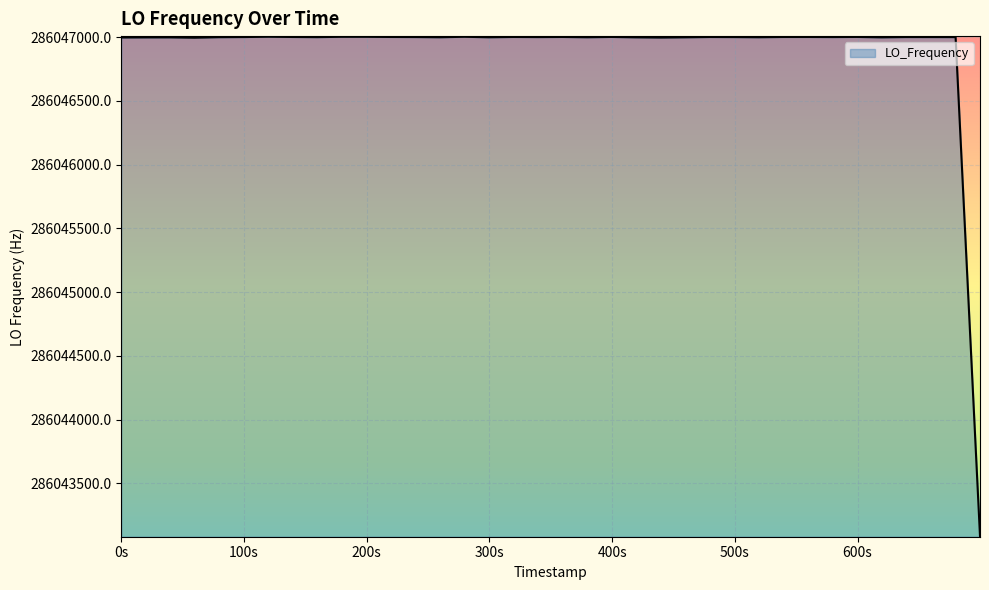

What is the greatest value displayed?

286047004.3